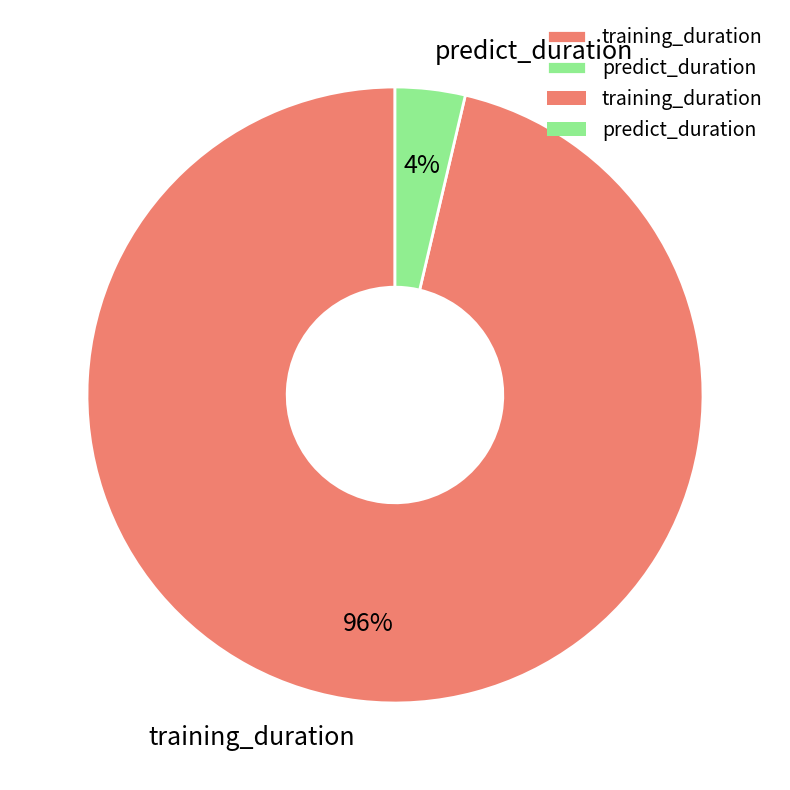

Which slice is the smallest?

predict_duration